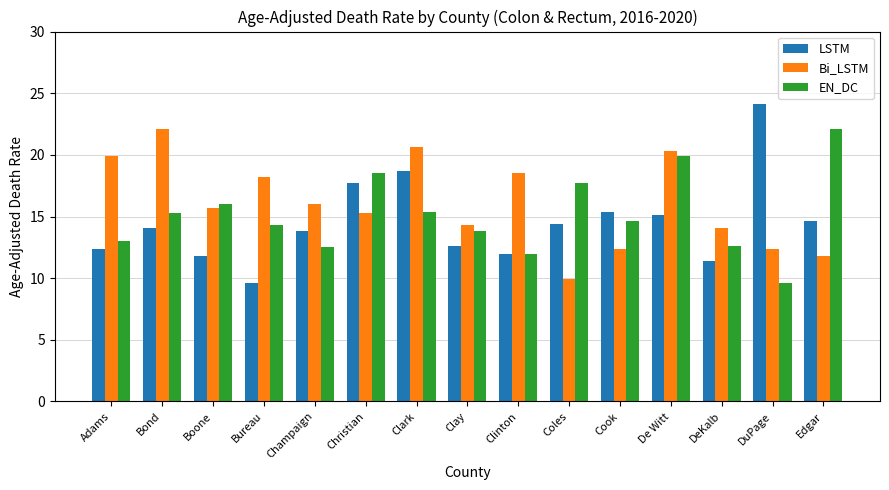

What is the value of the LSTM bar at the 5th from the left?

13.8